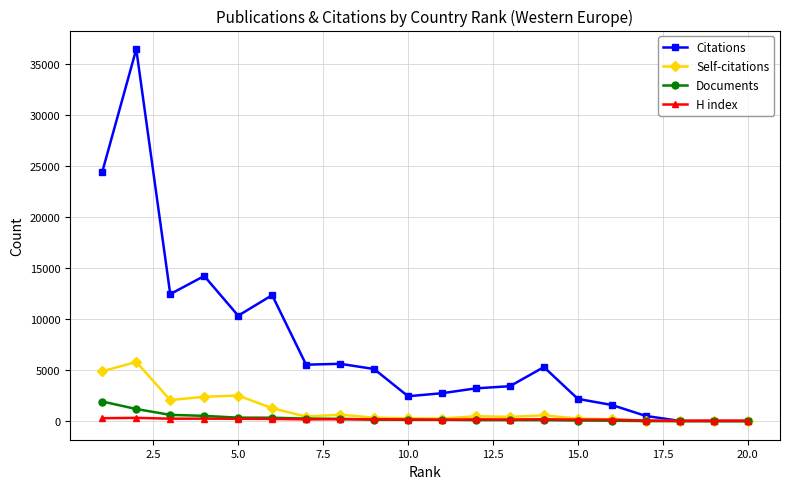

How many categories are shown in the chart?

20